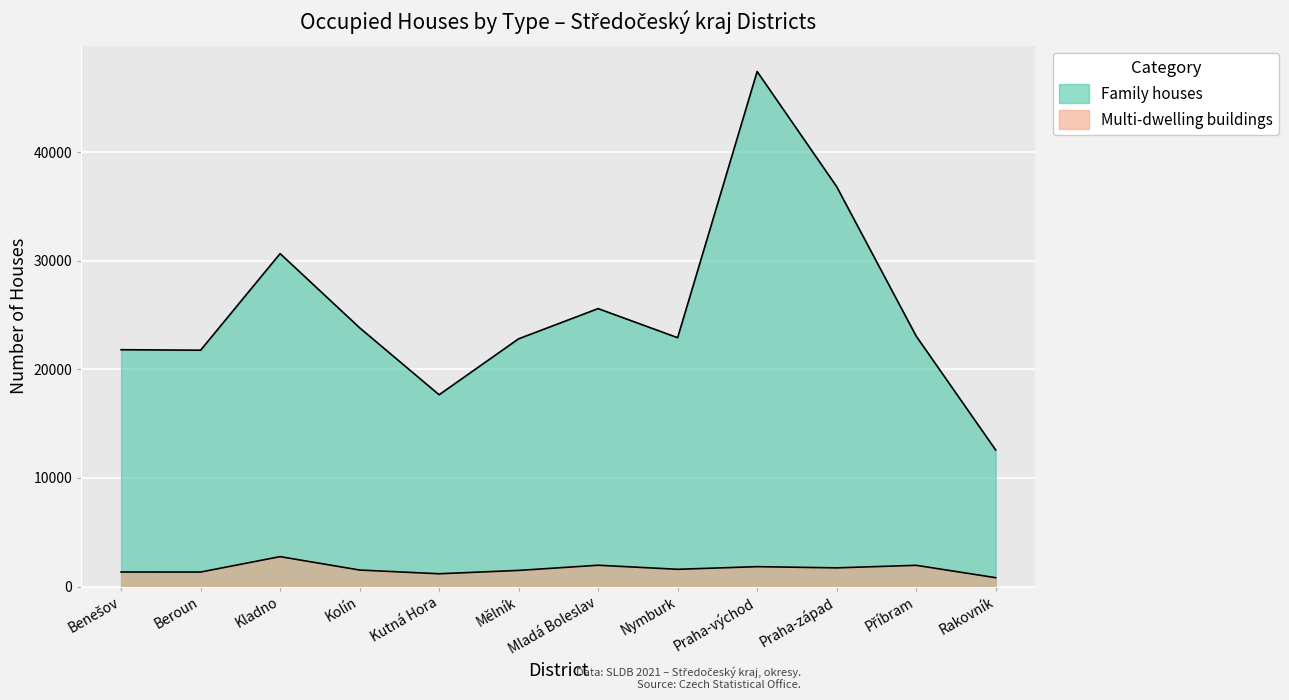

Which series has the largest total across all categories?

Family houses